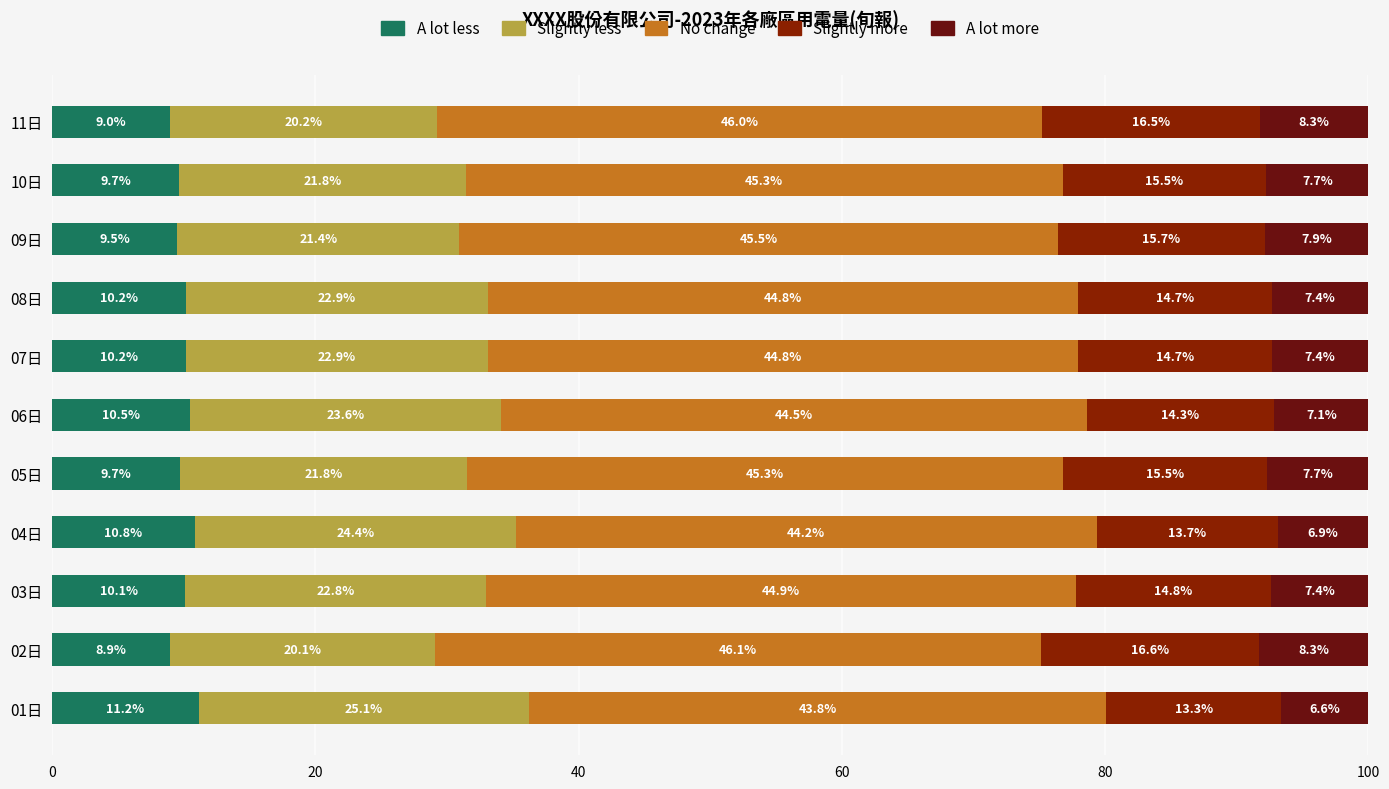

How many data points does each series have?

11